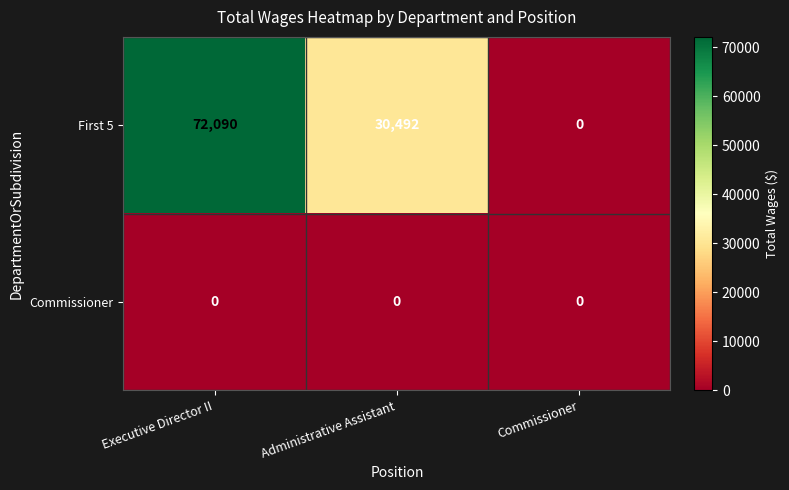

What is the difference between the highest and lowest values at Administrative Assistant?

30492